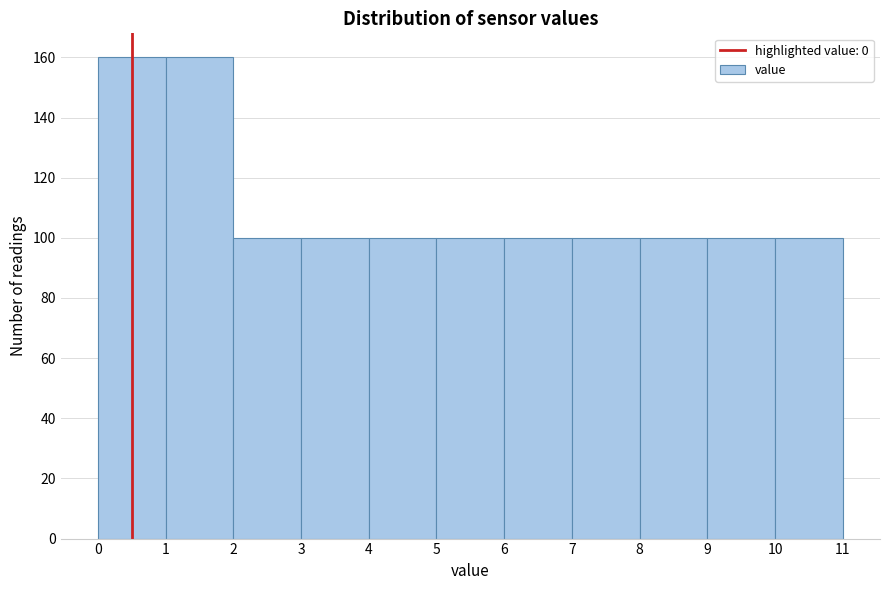

Reading left to right, list every bar in this chart as the range it spans on the x-axis followed by its height. The values are not printed on the chart, so give them approximately, as read against the axis.

0 to 1: 160
1 to 2: 160
2 to 3: 100
3 to 4: 100
4 to 5: 100
5 to 6: 100
6 to 7: 100
7 to 8: 100
8 to 9: 100
9 to 10: 100
10 to 11: 100